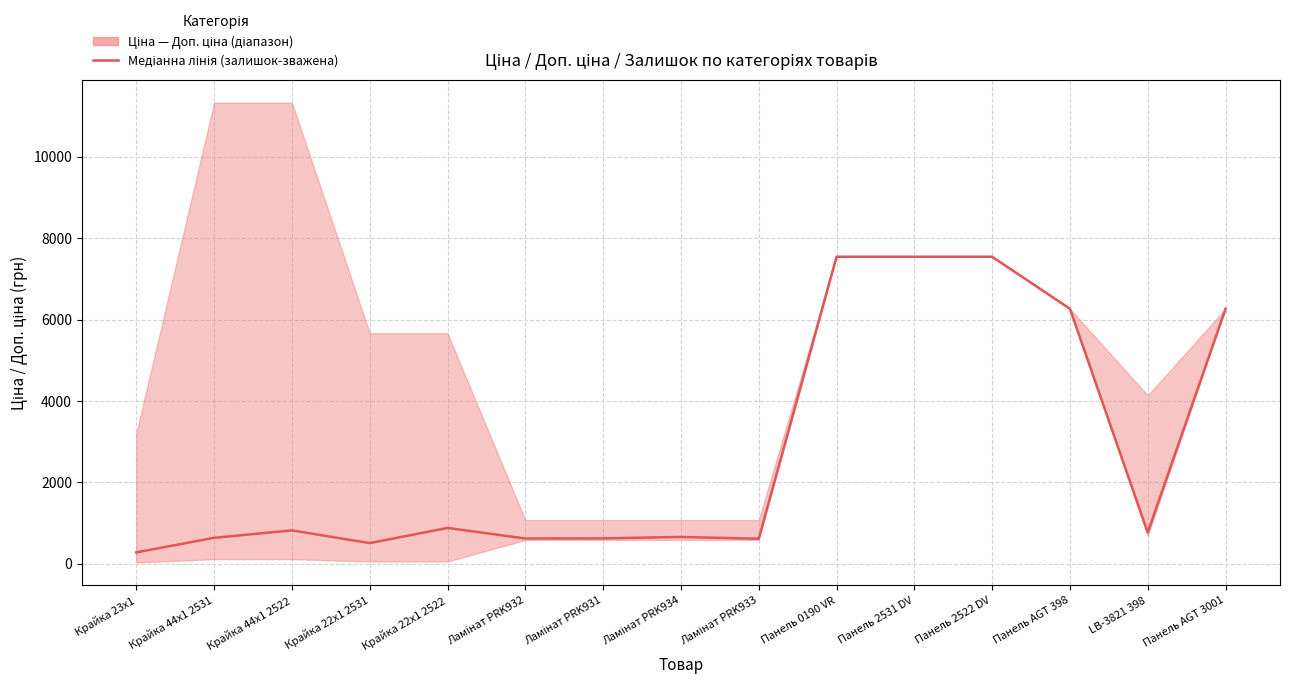

Which has a higher value, Ламінат PRK931 or Крайка 44x1 2531?

Крайка 44x1 2531